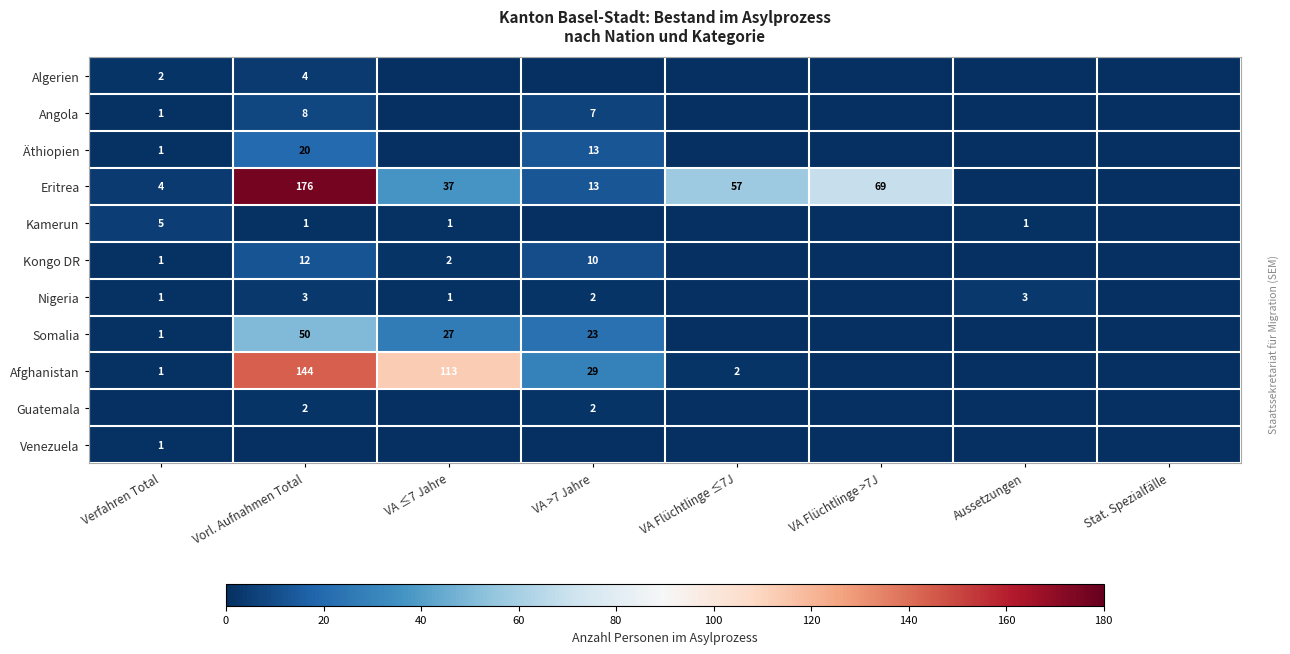

Is it true that Afghanistan equals 15 at VA >7 Jahre?

False